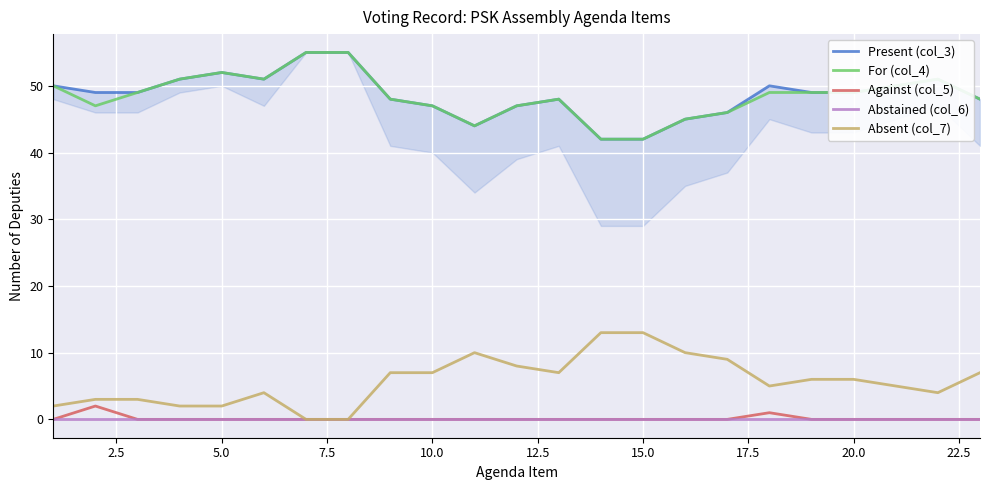

True or false: Against (col_5) has more than 0 interior local peaks.

True